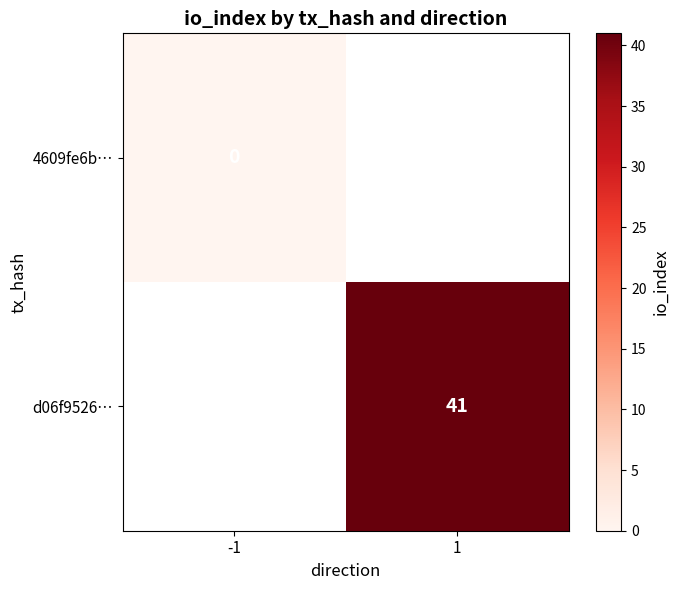

True or false: d06f9526… has a value of 41 at 1.

True